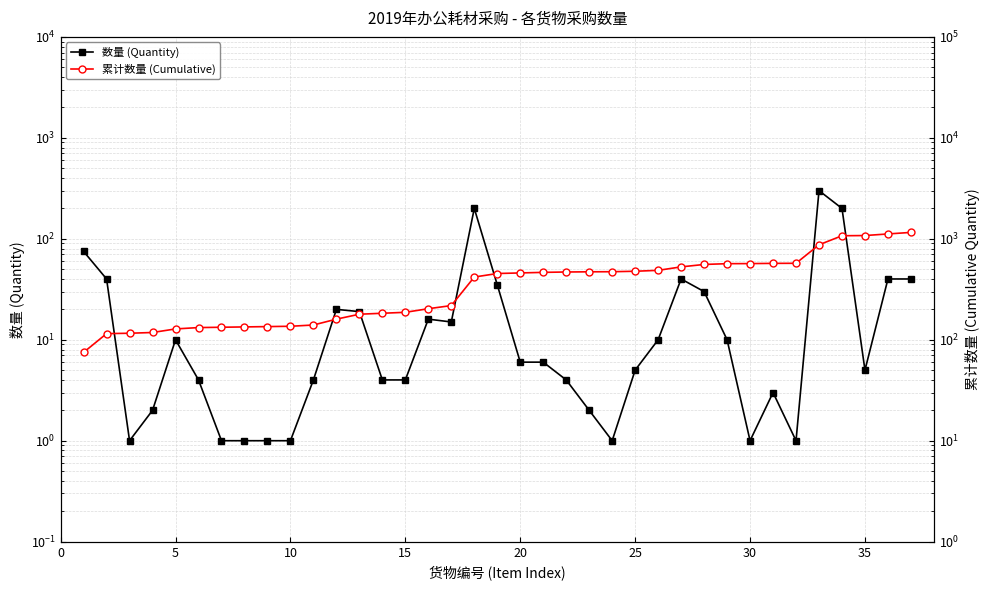

Which series has the largest total across all categories?

累计数量 (Cumulative)